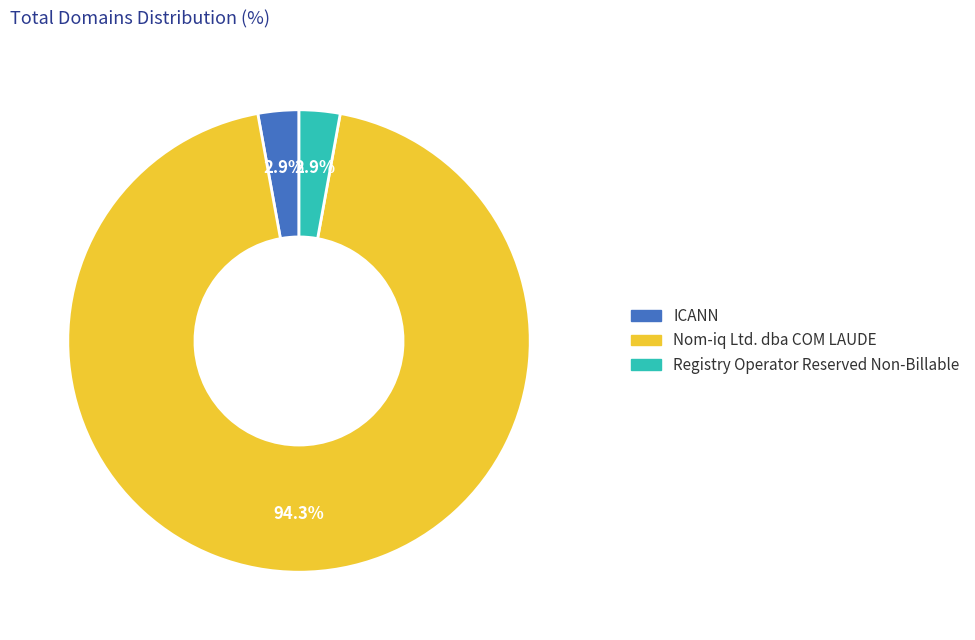

Which has a higher value, Nom-iq Ltd. dba COM LAUDE or ICANN?

Nom-iq Ltd. dba COM LAUDE